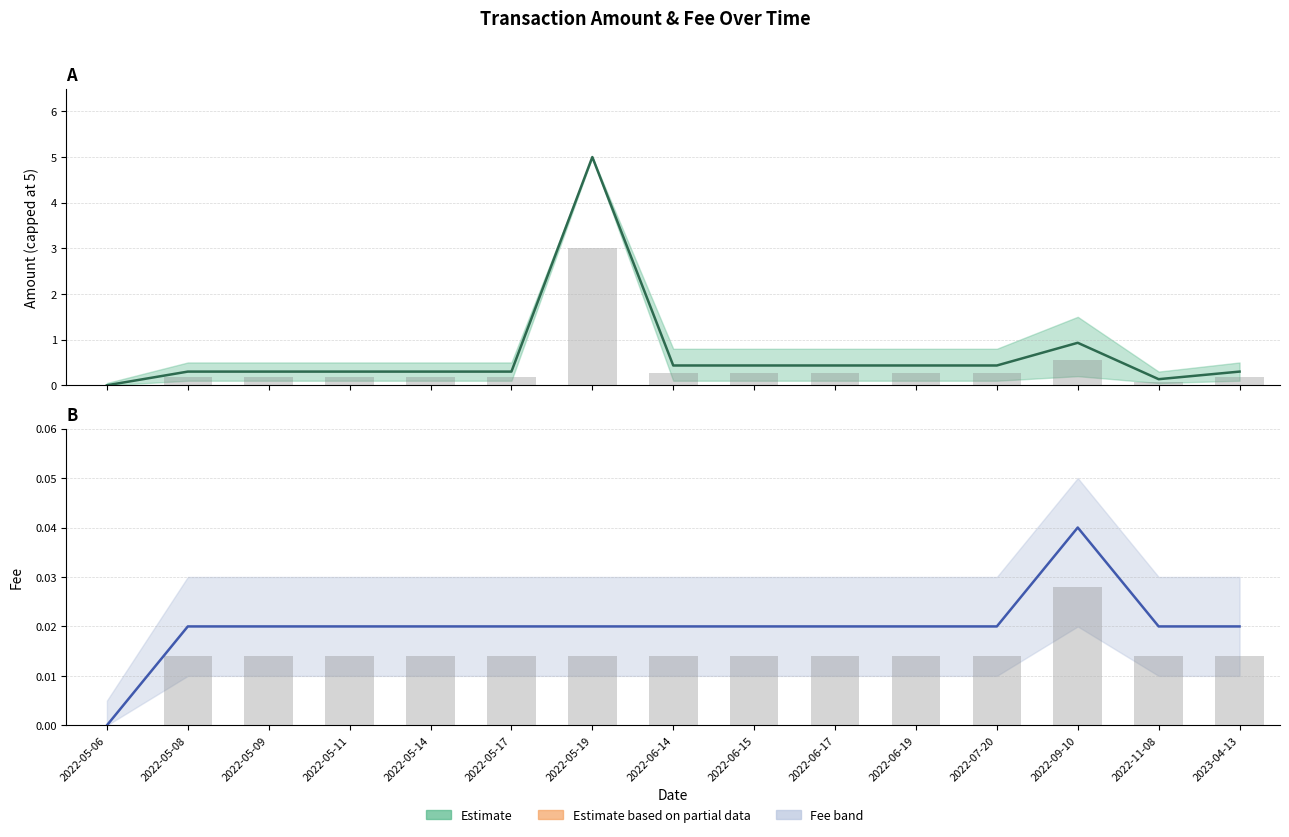

What is the total value across all series at 2022-05-09?

0.3